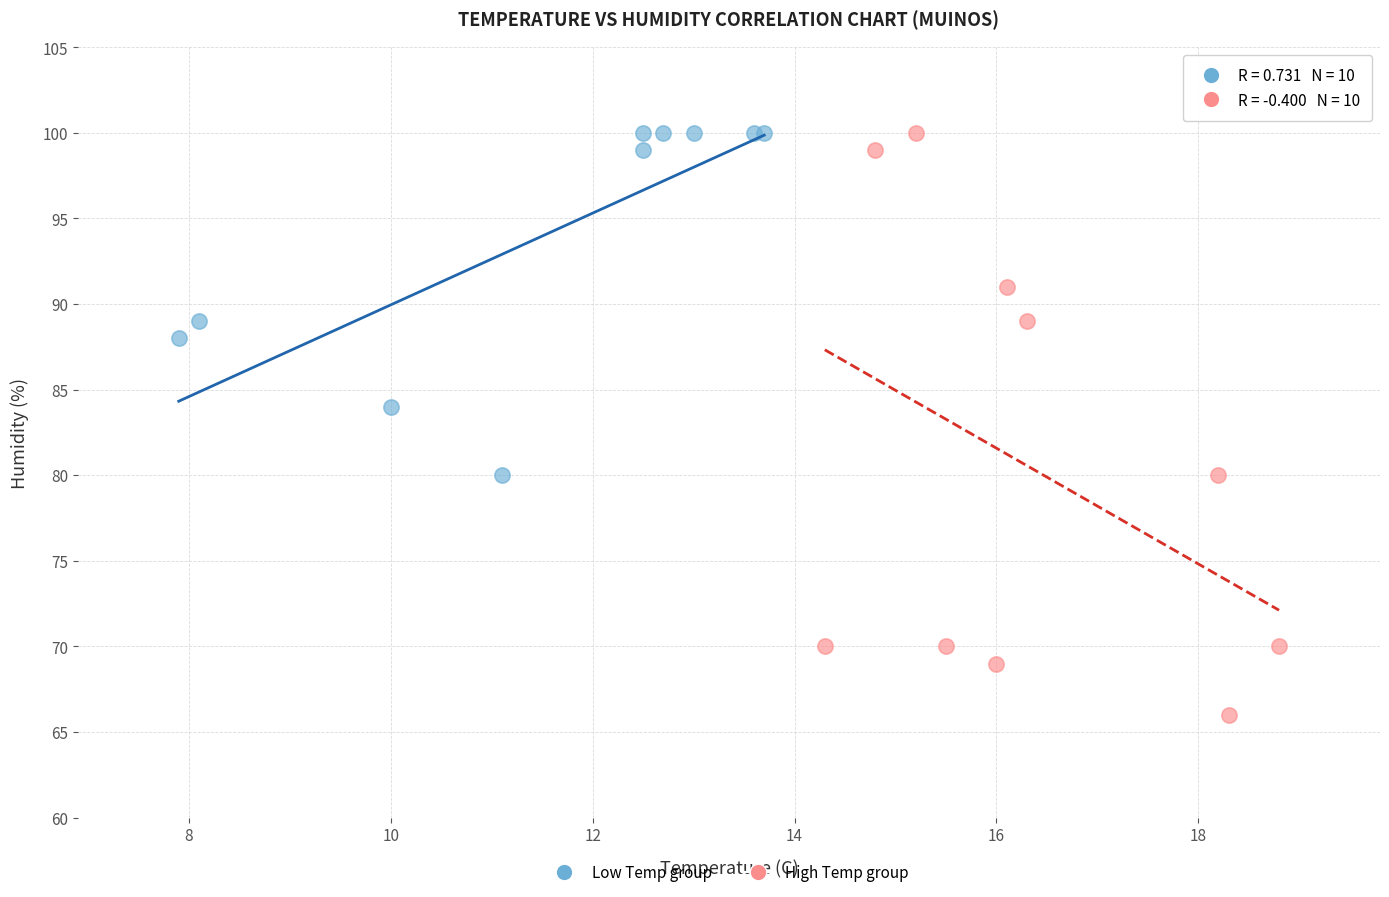

What are all the series names shown in the legend?

Low Temp group, High Temp group